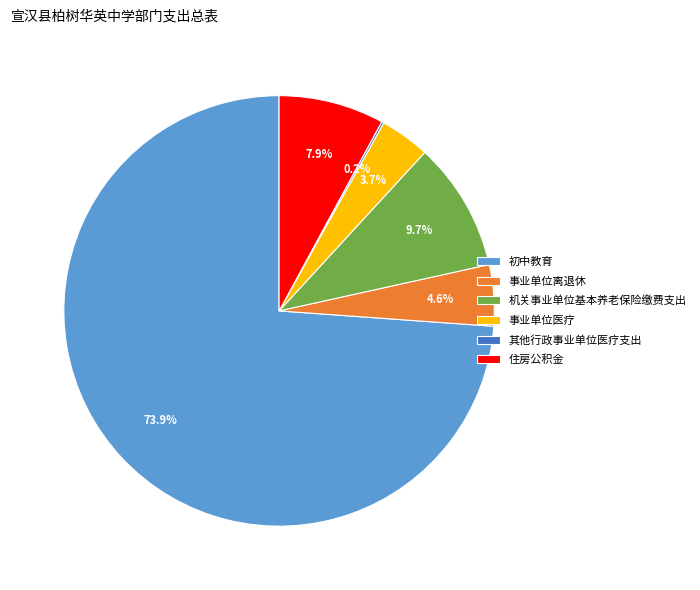

Does any single category account for the majority?

Yes